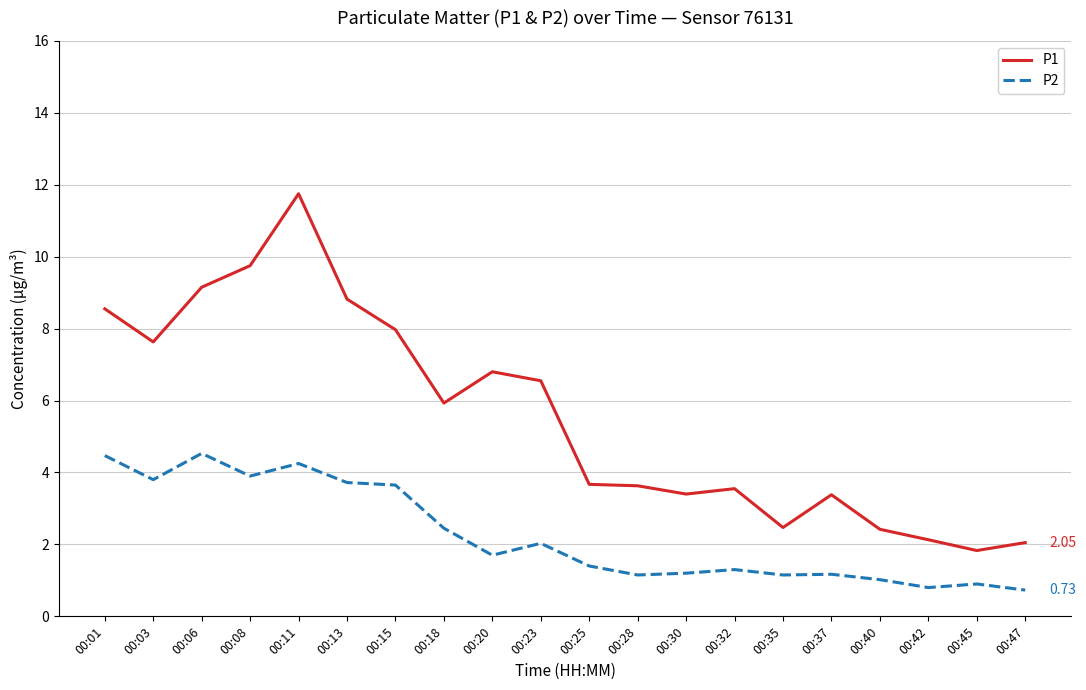

Rank the series by their maximum value, from lowest to highest.

P2, P1